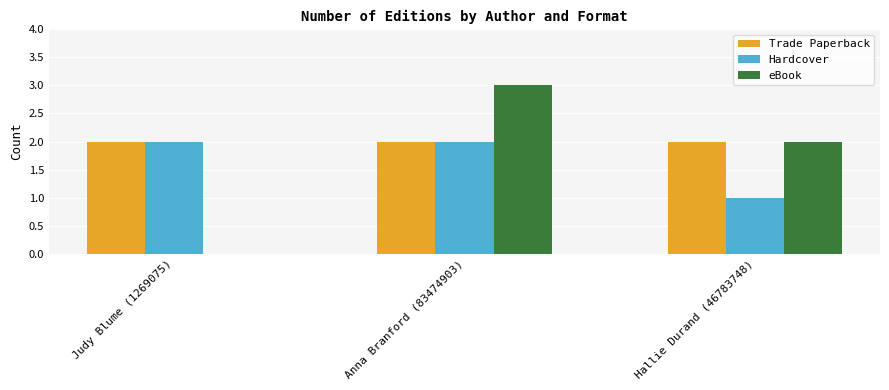

Is the value of eBook at Judy Blume (1269075) greater than the value of Hardcover at Judy Blume (1269075)?

No